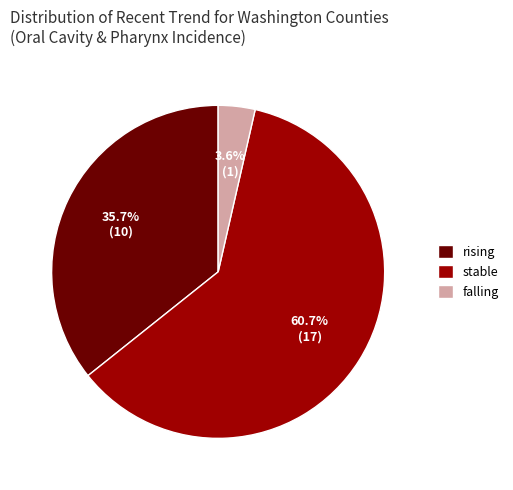

Which has a higher value, falling or rising?

rising